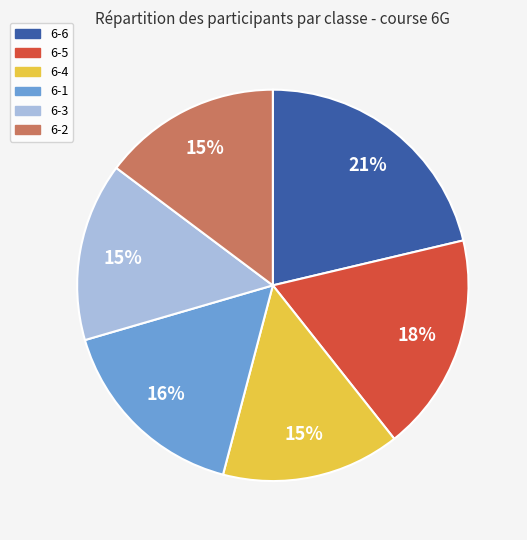

Is the sum of 6-2 and 6-4 greater than half?

No